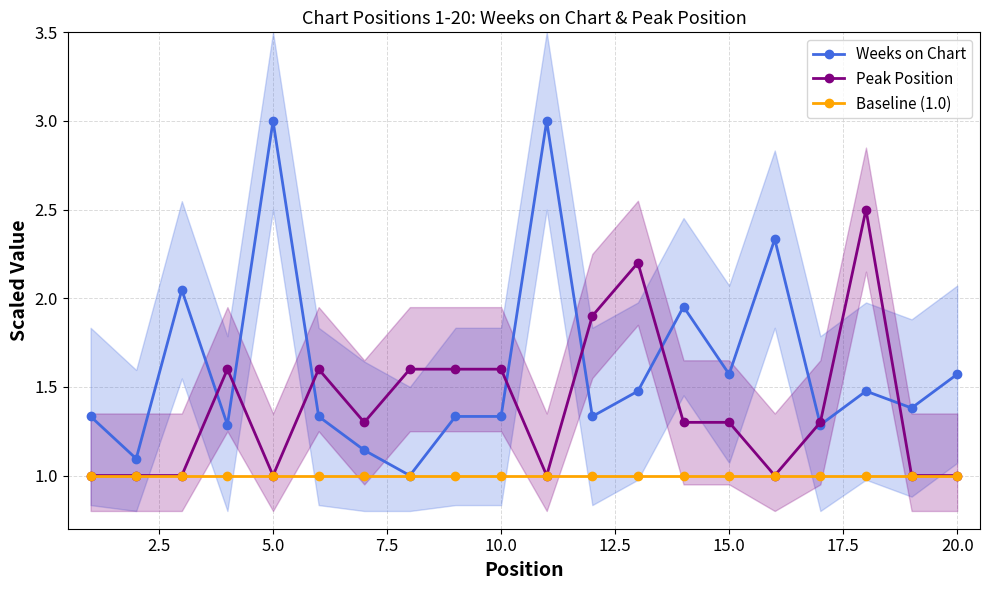

What is the highest value of the Weeks on Chart series?

3.0